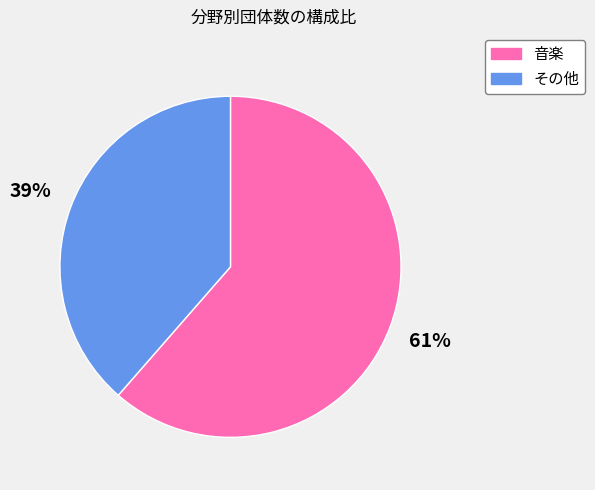

To the nearest percent, what is the average slice percentage?

50%